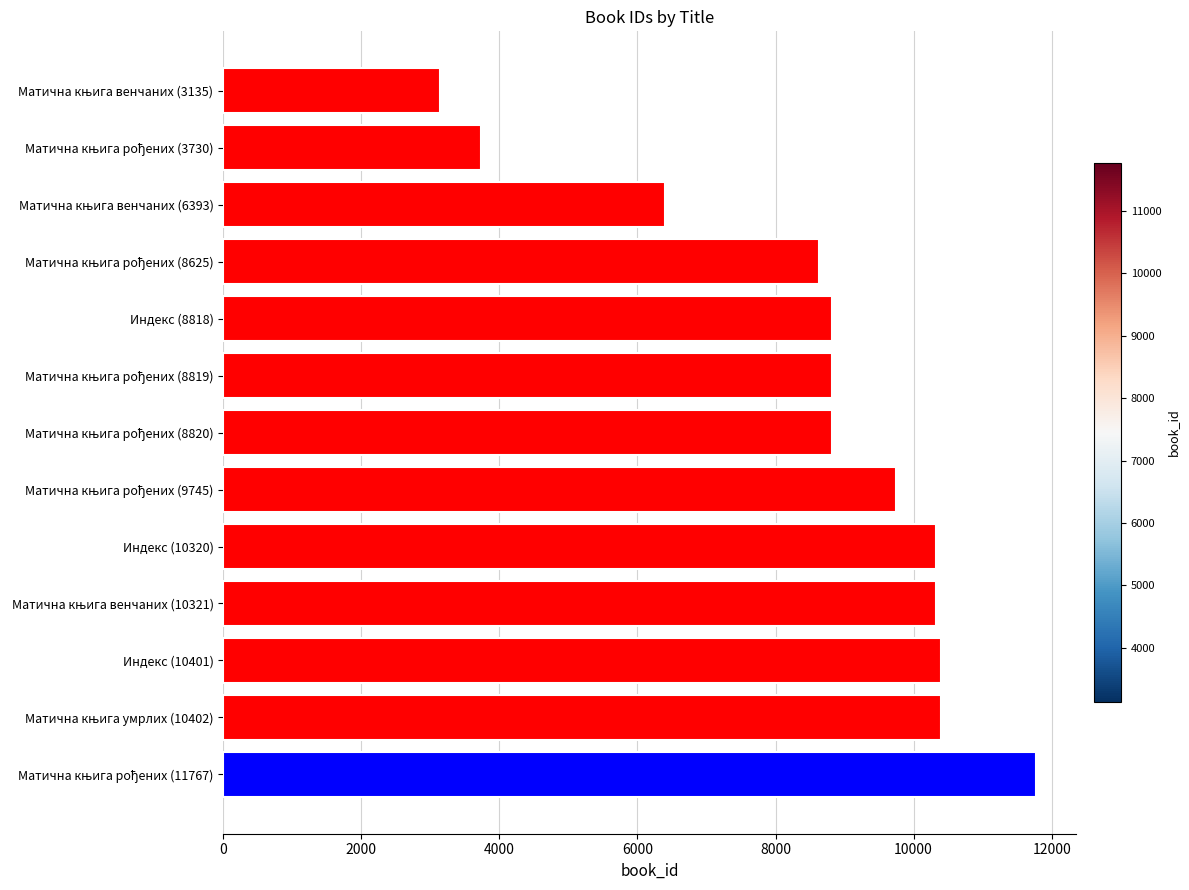

The value at Индекс (10401) is 6854. True or false?

False